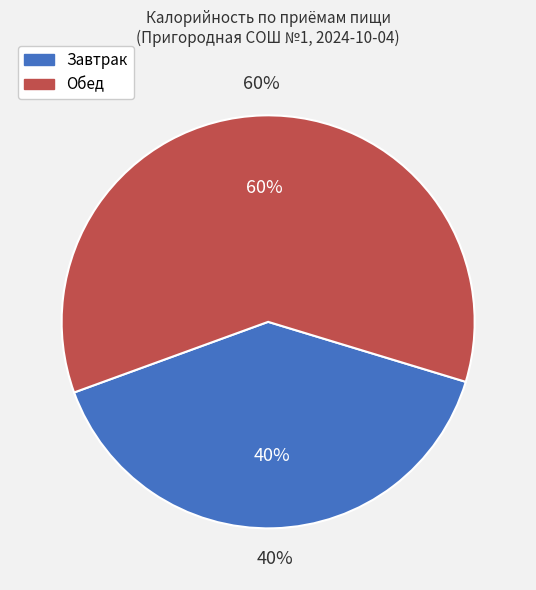

To the nearest percent, what is the difference between the largest and smallest slice percentages?

20%